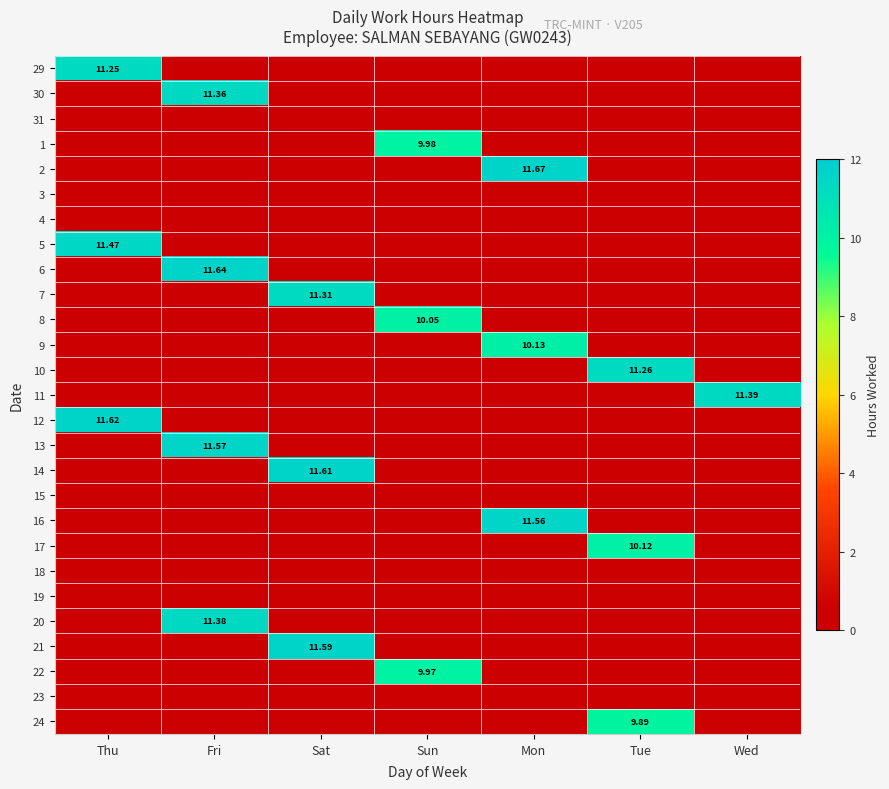

How many data points in 13 are above 0?

1